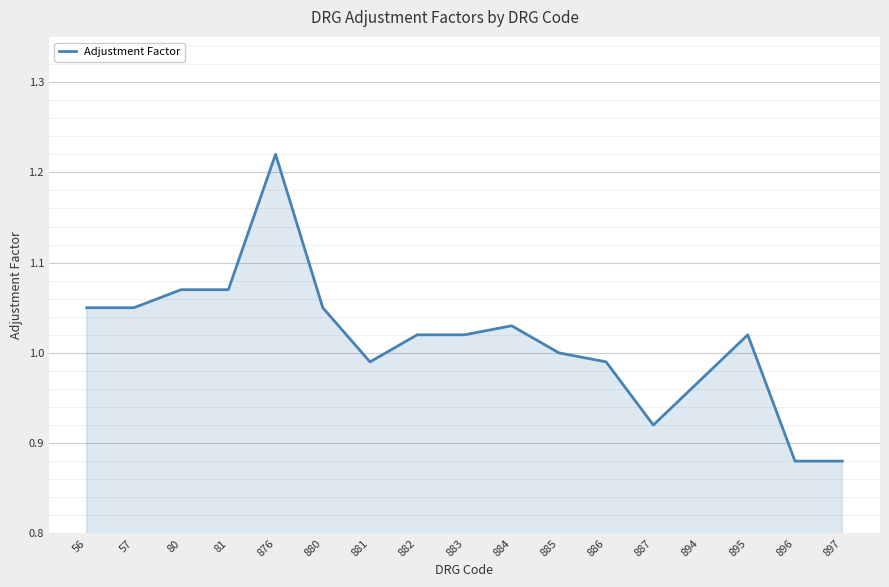

Which category has the highest value across all series?

876